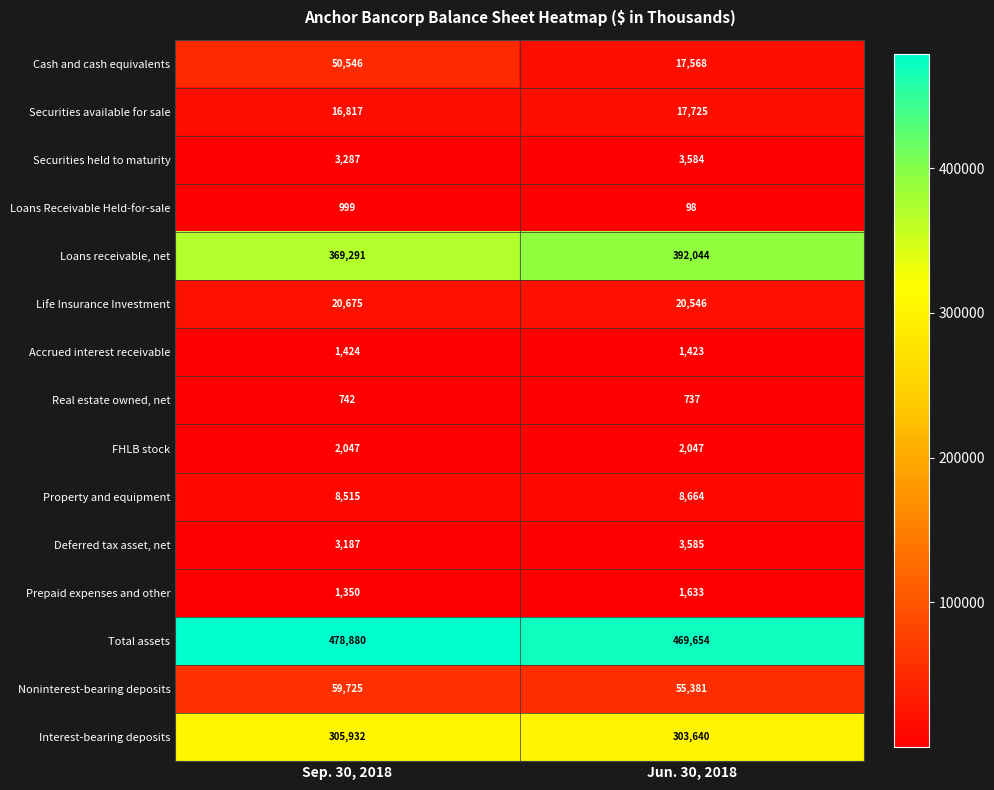

The Securities held to maturity series shows 3287 at Sep. 30, 2018. True or false?

True